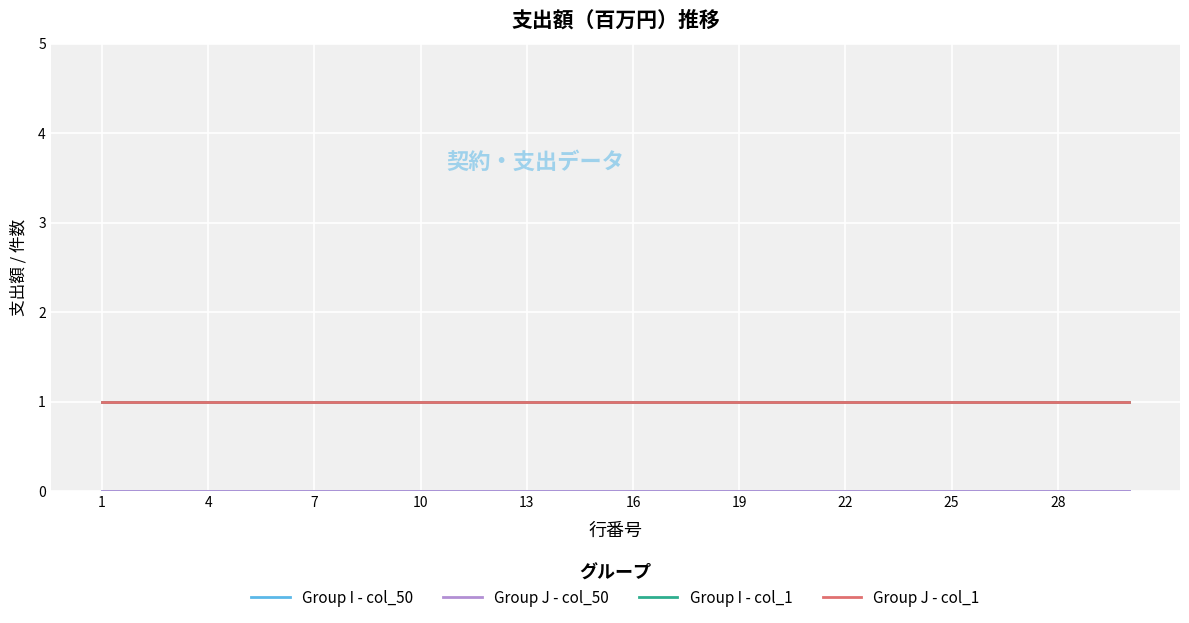

What is the highest value of the Group I - col_1 series?

1